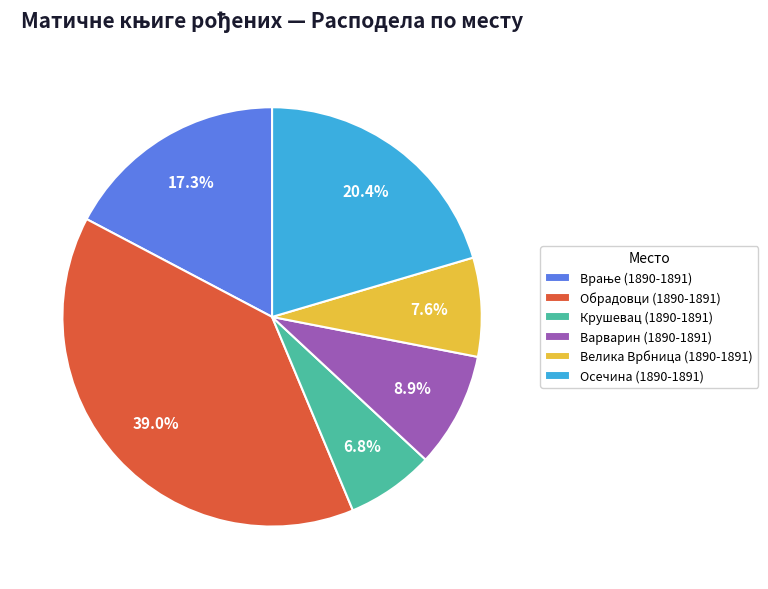

What percentage is the Крушевац (1890-1891) slice, to the nearest percent?

7%